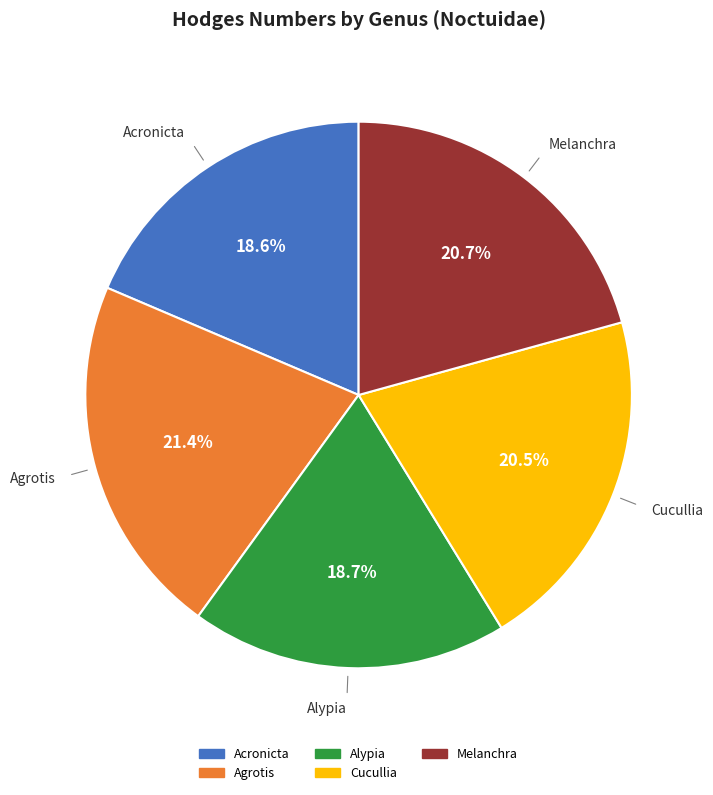

To the nearest percent, what is the difference between the Alypia and Melanchra slice percentages?

2%